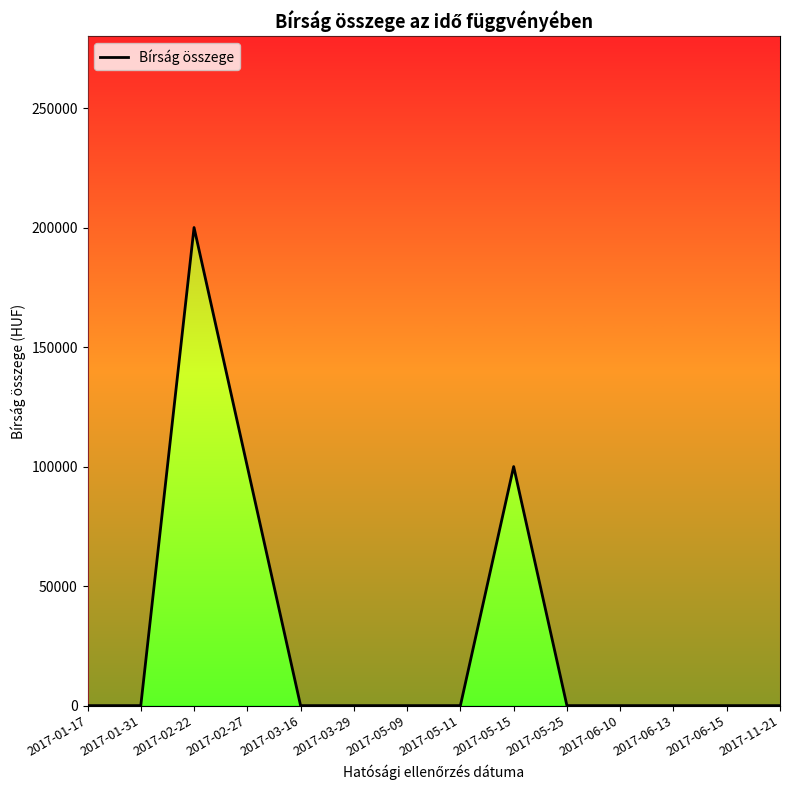

The value at 2017-05-25 is 0. True or false?

True